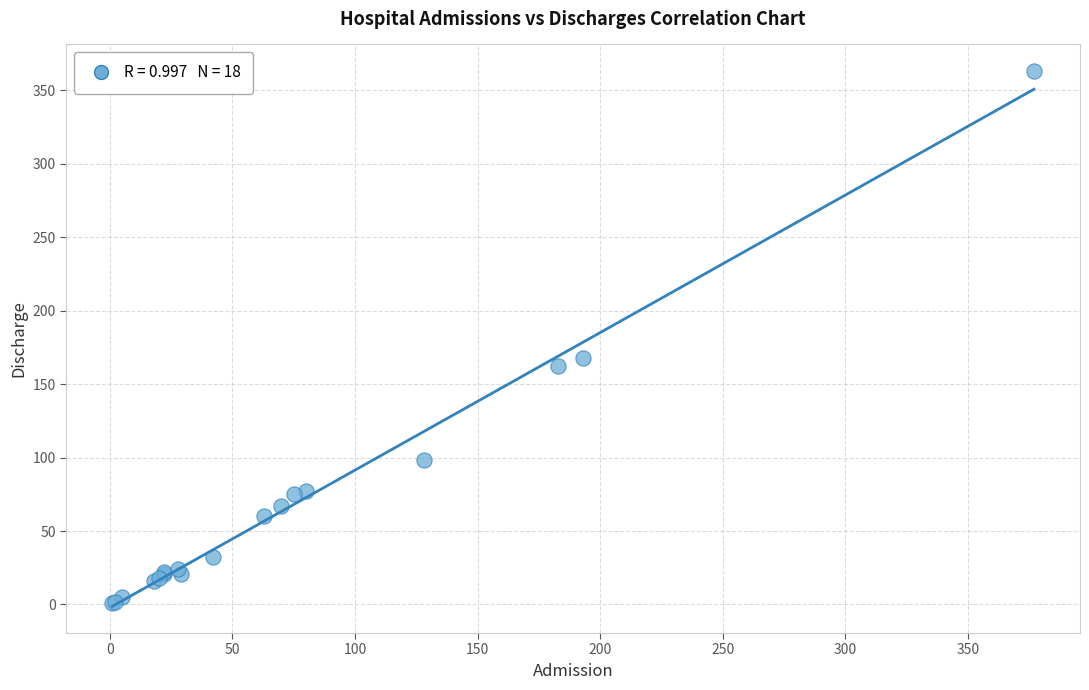

What Y value in the scatter plot is closest to 182?

168